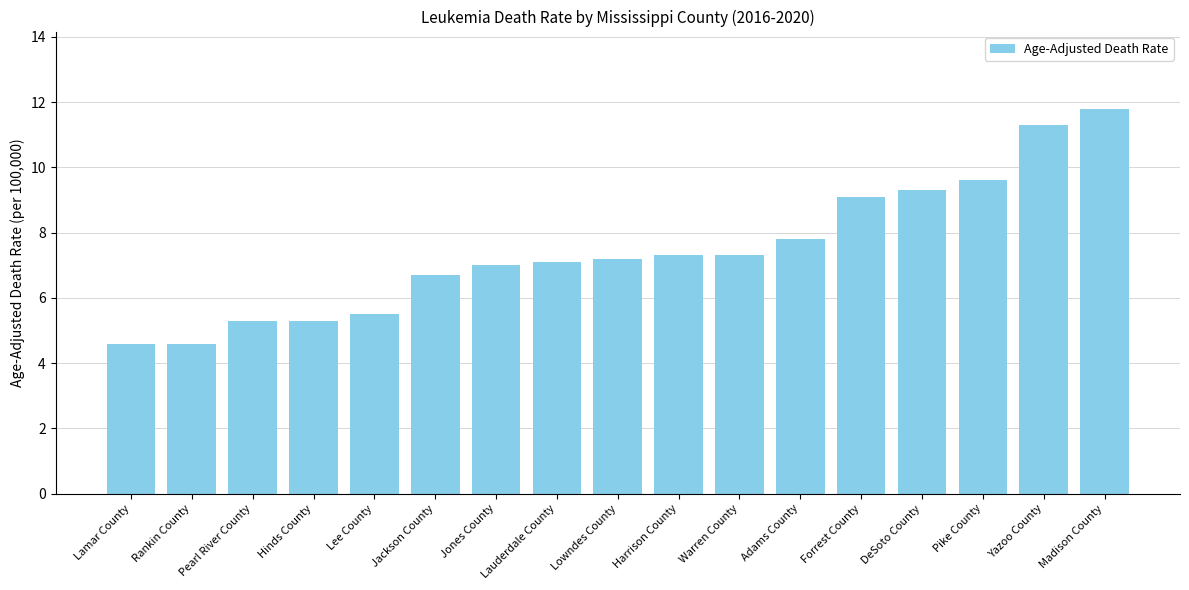

Reading left to right, transcribe all the data shown in this chart.

Lamar County=4.6	Rankin County=4.6	Pearl River County=5.3	Hinds County=5.3	Lee County=5.5	Jackson County=6.7	Jones County=7.0	Lauderdale County=7.1	Lowndes County=7.2	Harrison County=7.3	Warren County=7.3	Adams County=7.8	Forrest County=9.1	DeSoto County=9.3	Pike County=9.6	Yazoo County=11.3	Madison County=11.8